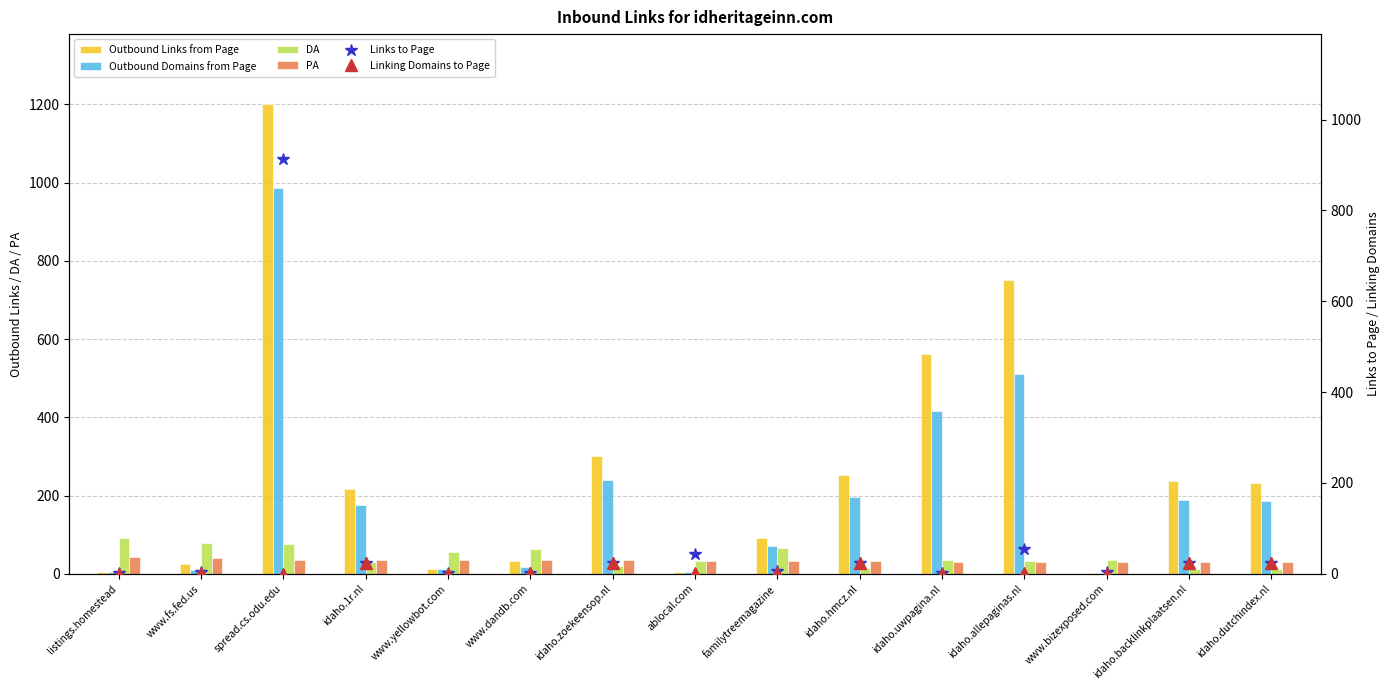

Reading left to right, what are all the values shown in this chart?

Outbound Links from Page: 4	26	1200	216	13	32	300	5	92	253	562	750	2	236	233
Outbound Domains from Page: 4	10	986	176	13	17	241	5	71	196	415	510	2	188	186
DA: 91	79	77	29	56	63	21	33	65	16	36	33	35	13	11
PA: 42	40	36	35	35	35	34	33	32	32	31	31	30	30	30
Links to Page: 1	4	914	24	1	2	24	43	6	24	1	54	3	24	24
Linking Domains to Page: 0	1	0	23	0	1	23	1	1	23	0	1	0	23	23